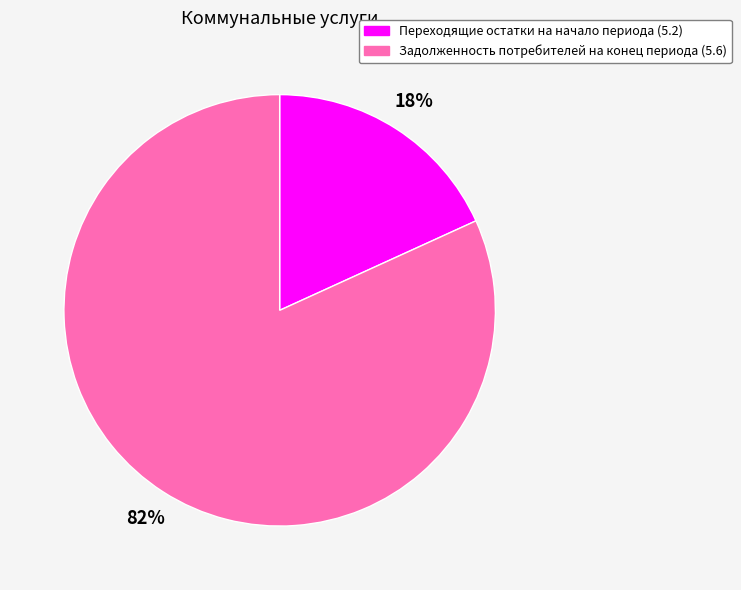

How many segments does this pie chart have?

2